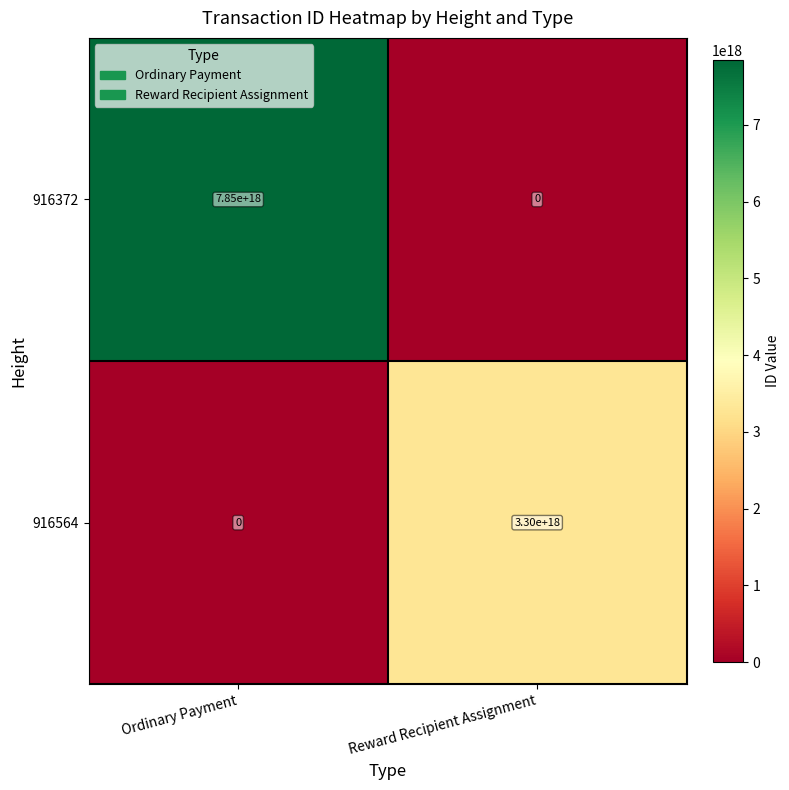

List the series in order of their overall mean, highest first.

916372, 916564